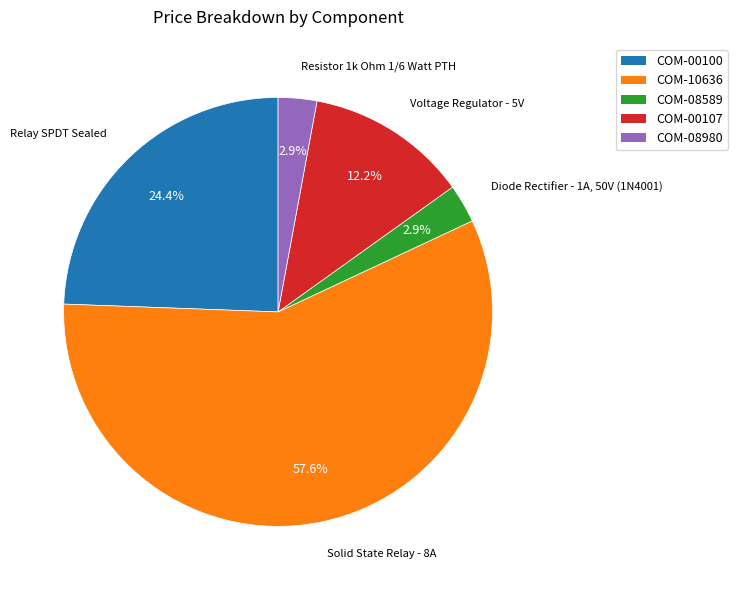

Is there a majority slice in this chart?

Yes